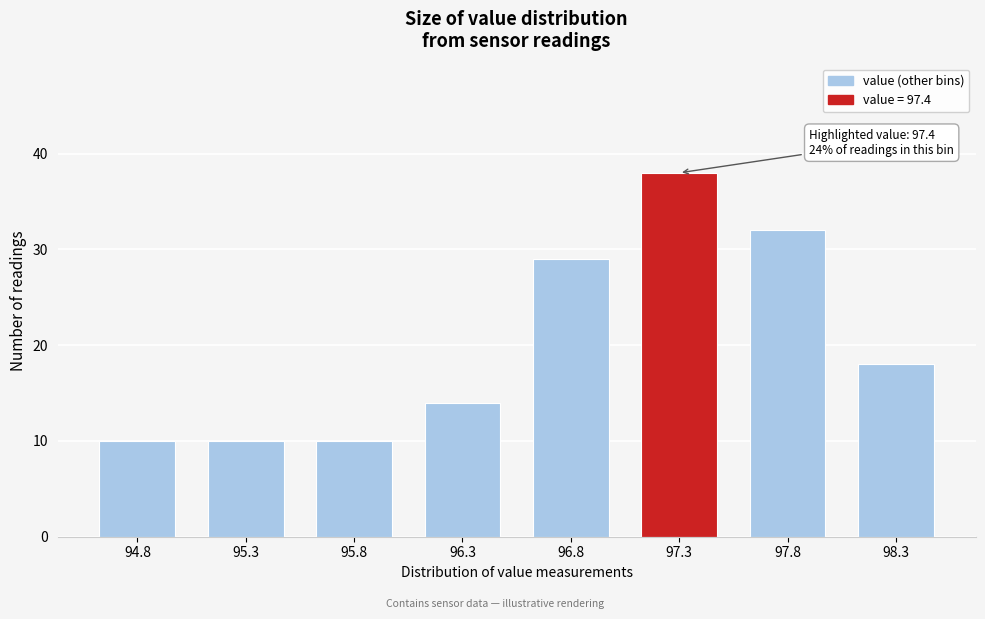

Reading left to right, list all the values displayed in this chart.

10	10	10	14	29	38	32	18